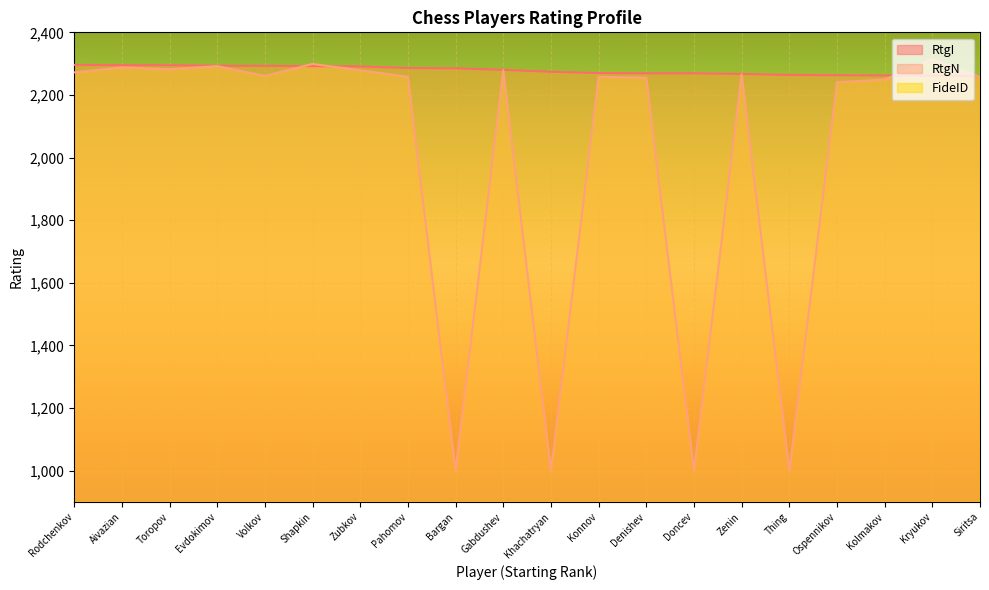

True or false: RtgN has more than 1 interior local peaks.

True